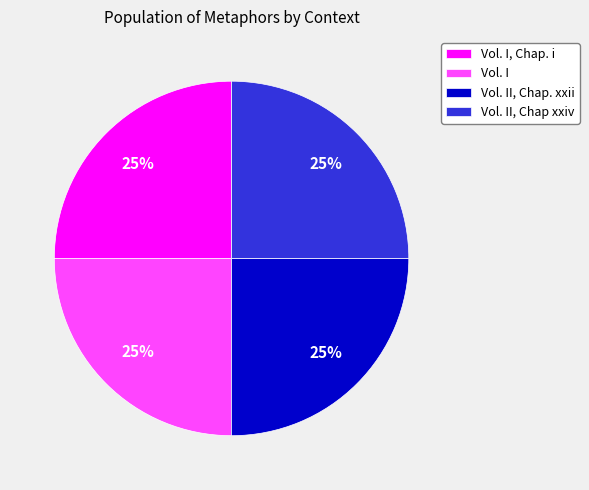

What is the ratio of the value at Vol. I, Chap. i to the value at Vol. II, Chap xxiv?

1.0